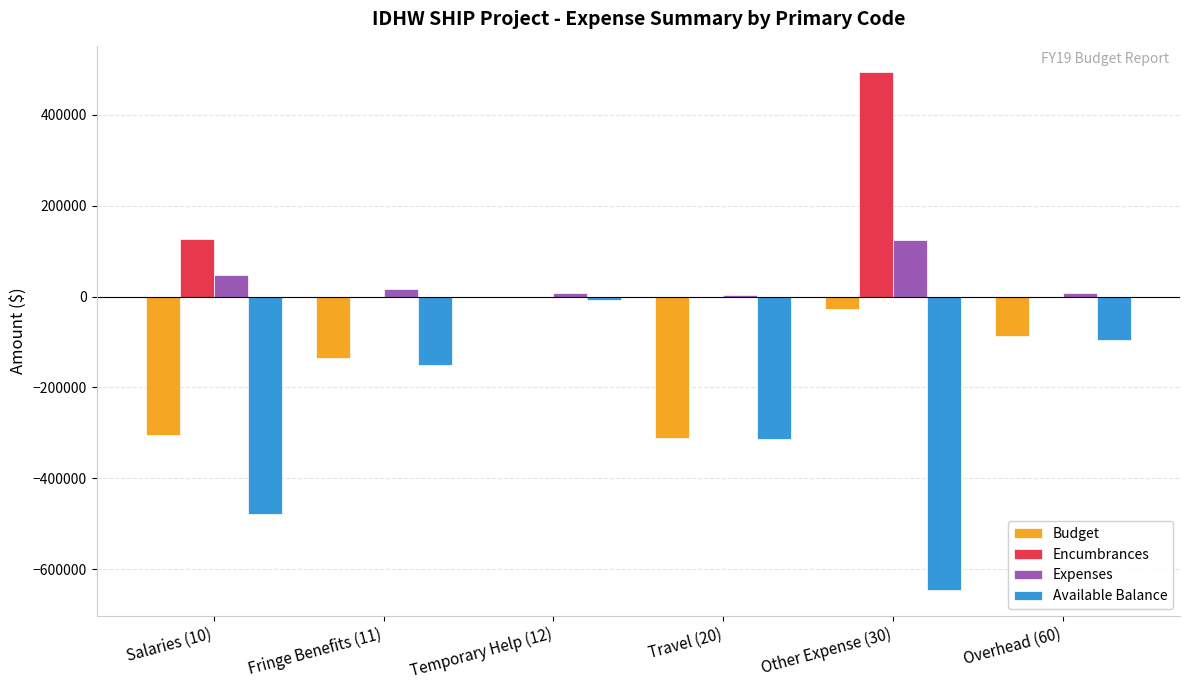

What is the approximate value of Available Balance at Temporary Help (12)?

-7702.5